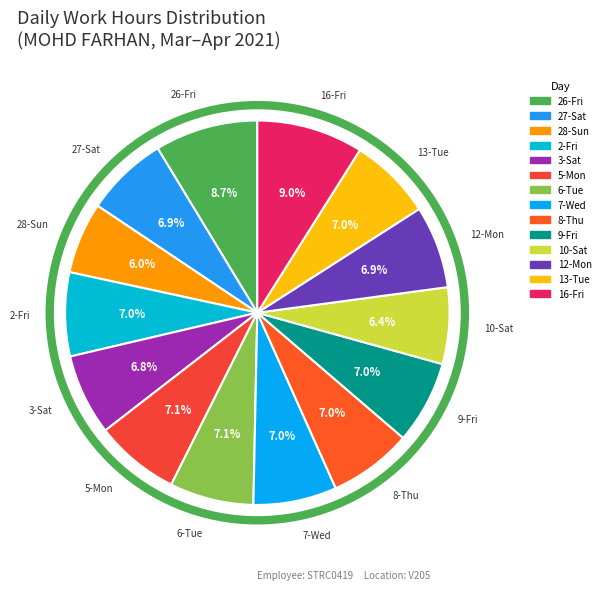

To the nearest percent, what is the average slice percentage?

7%